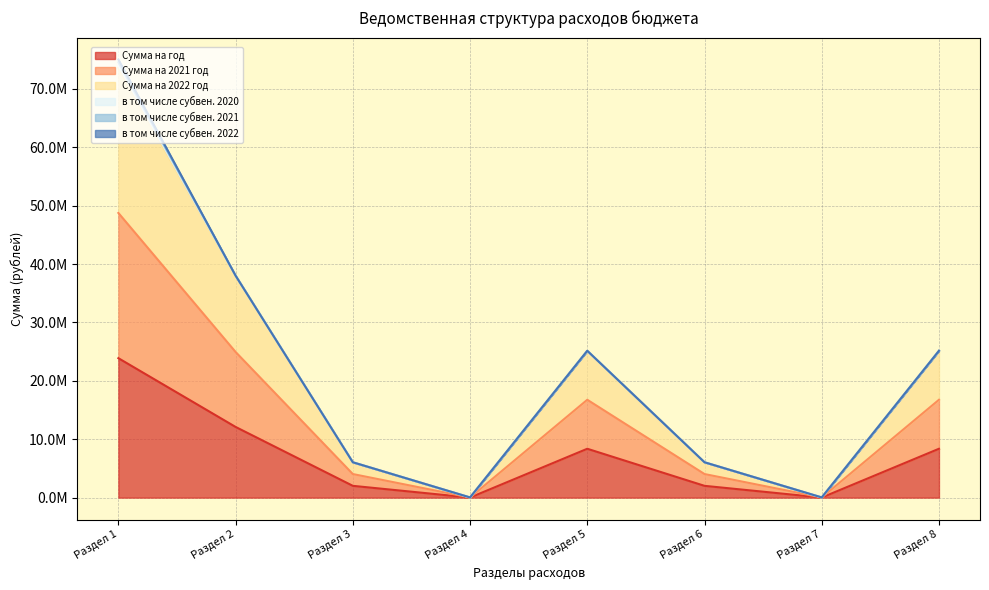

True or false: Сумма на год and Сумма на 2021 год cross at least once.

False